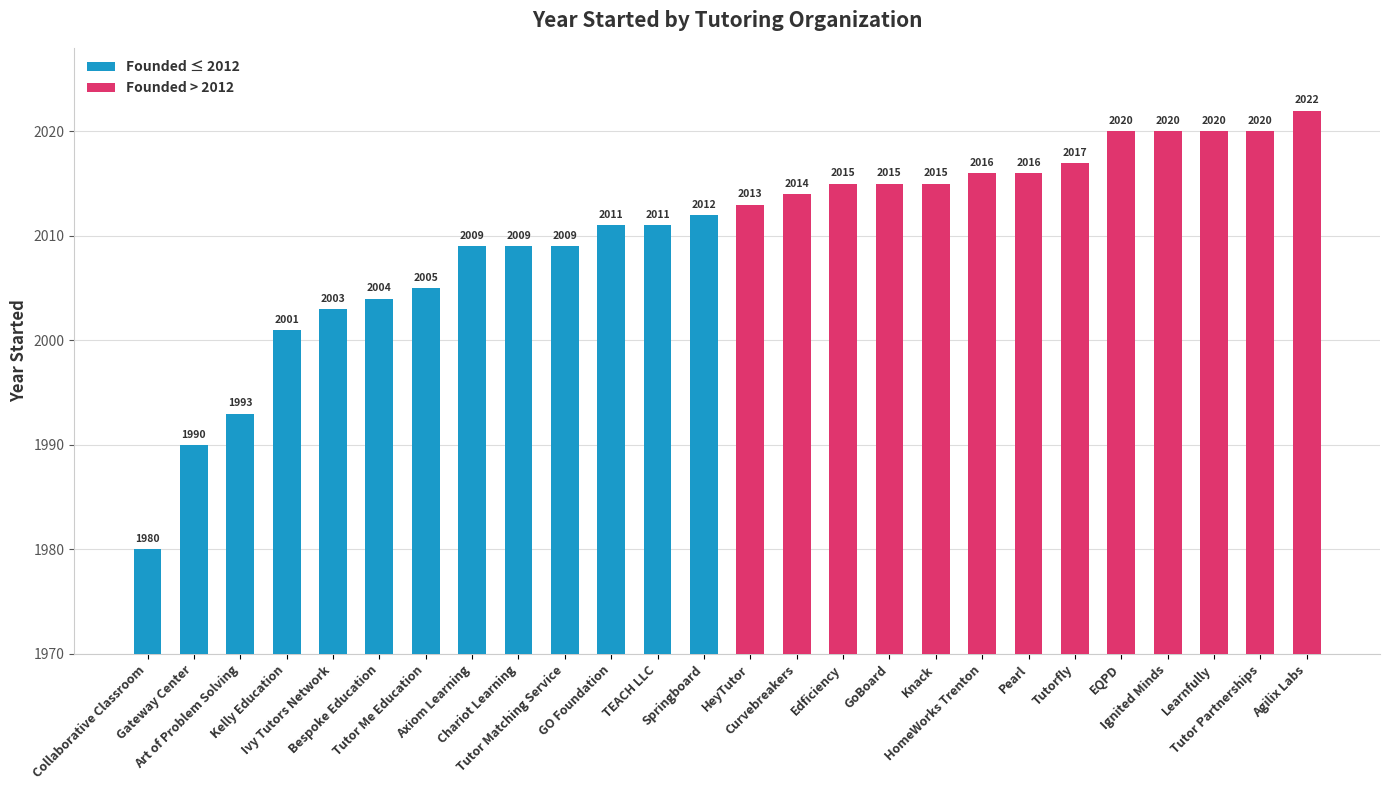

Is it true that Founded ≤ 2012 equals 3271 at Axiom Learning?

False